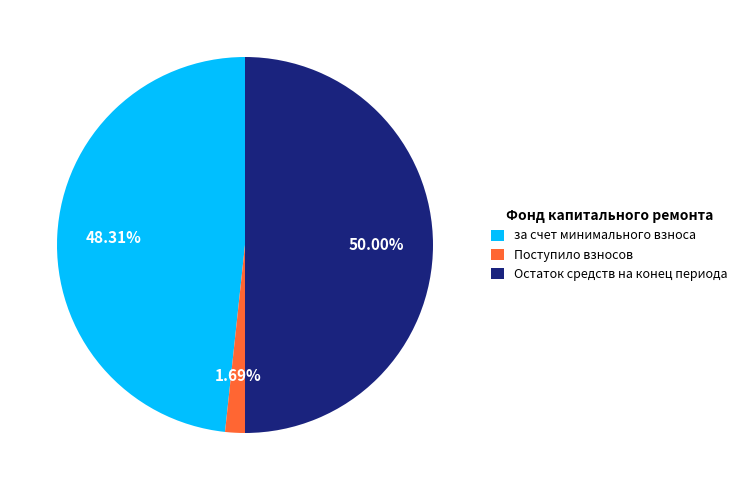

How many segments does this pie chart have?

3